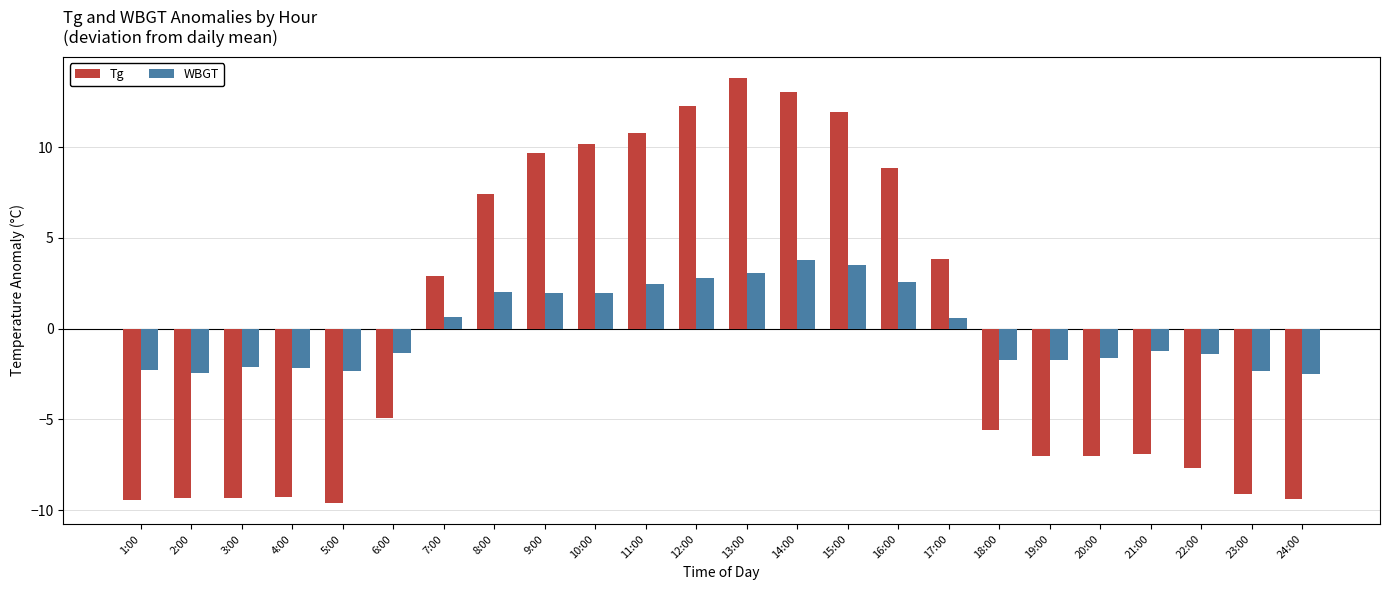

What is the total value across all series at 24:00?

-11.9